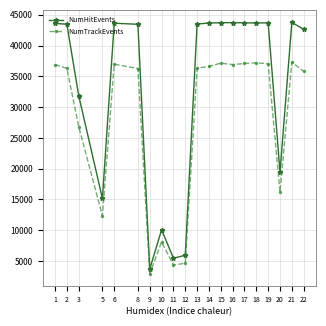

What is the average value of the NumHitEvents series?

32894